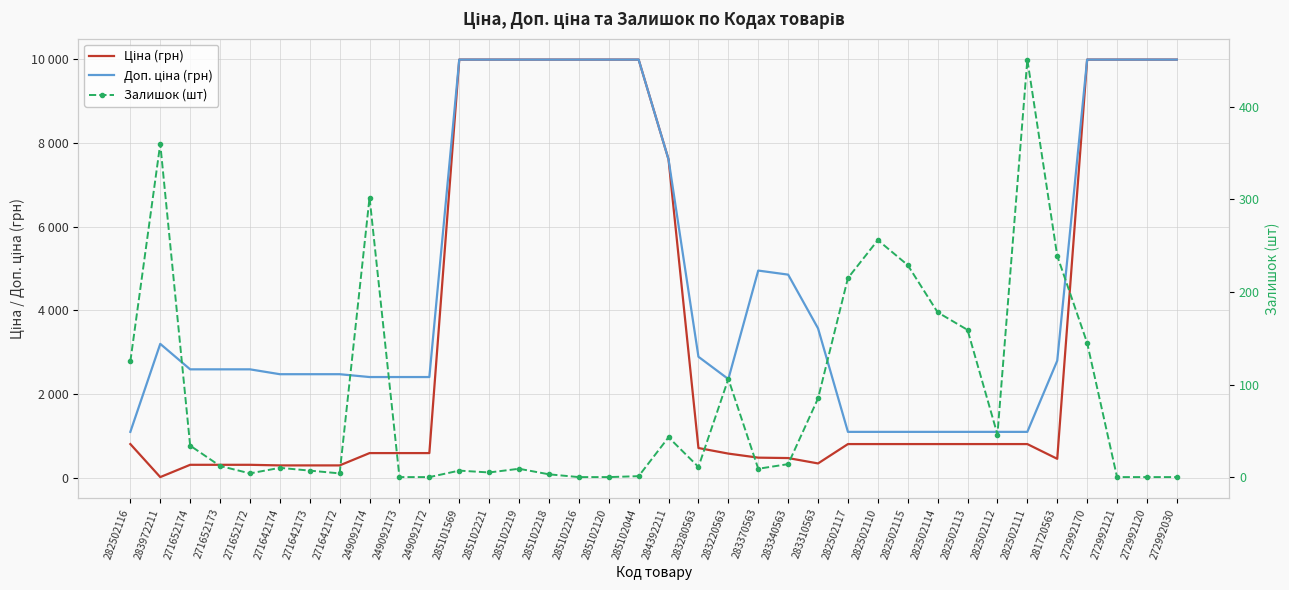

Where is the first local minimum for Залишок (шт)?

271652172